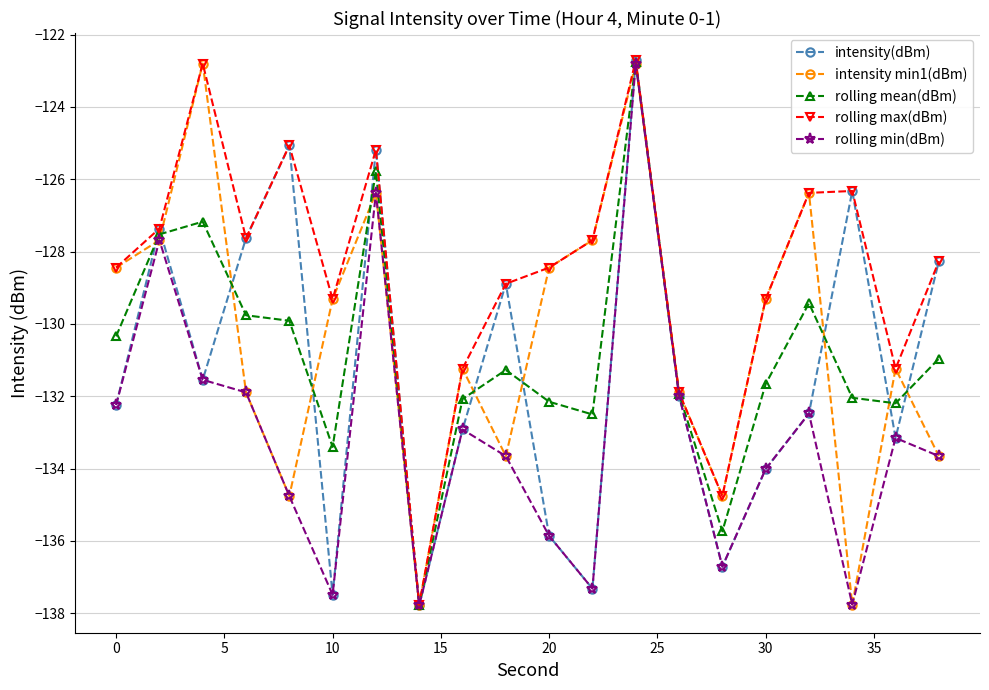

What is the value of the rolling min(dBm) point at the 15th from the left?

-136.7